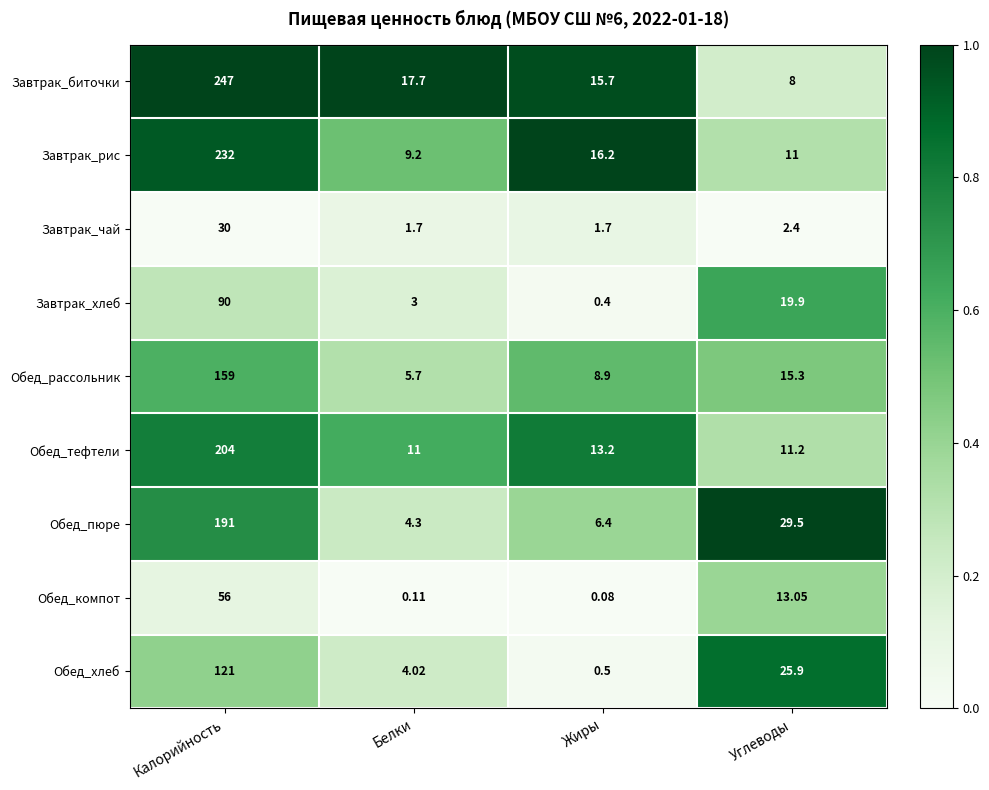

List the series in order of their peak value, lowest first.

Завтрак_чай, Обед_компот, Завтрак_хлеб, Обед_хлеб, Обед_рассольник, Обед_пюре, Обед_тефтели, Завтрак_рис, Завтрак_биточки